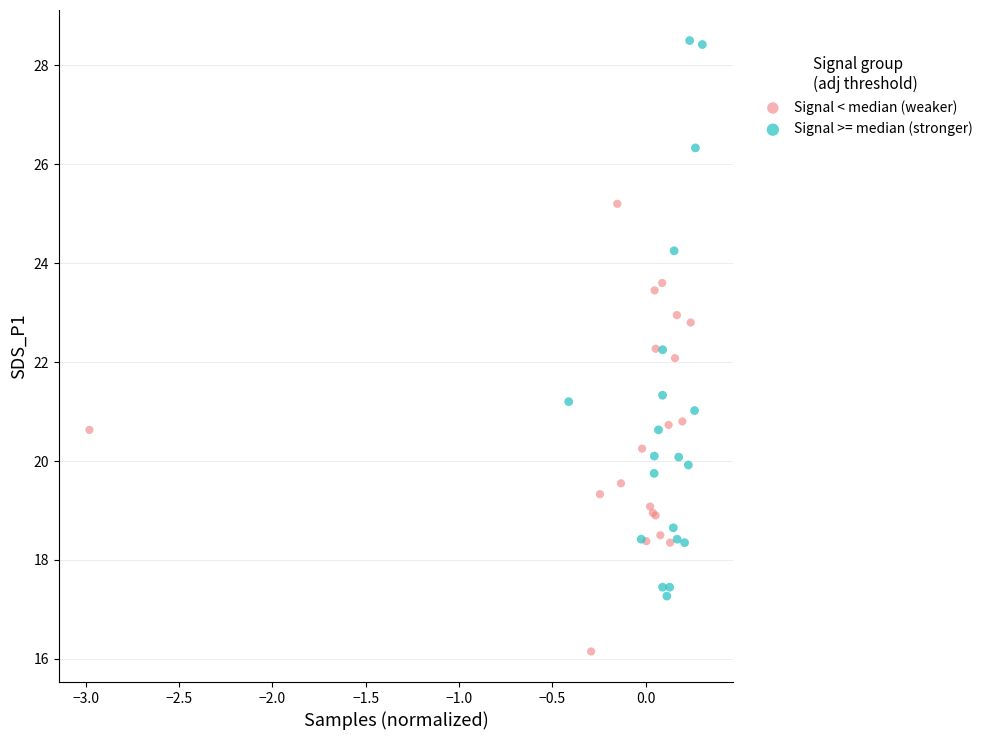

Which series contains the highest Y value?

Signal >= median (stronger)